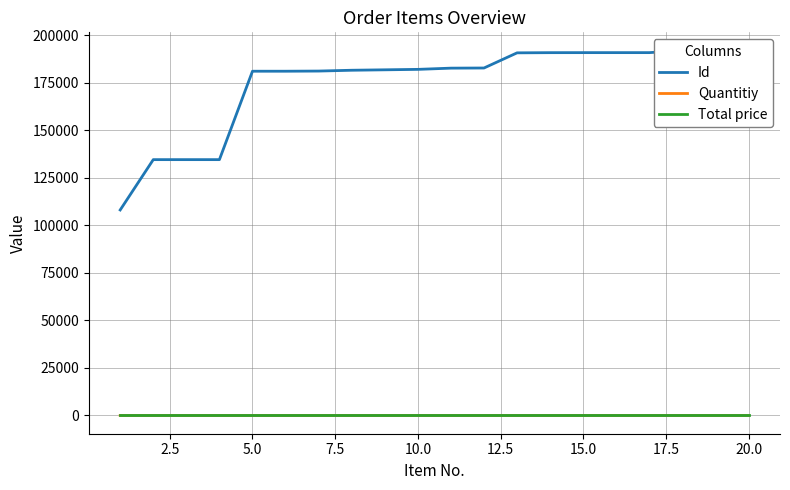

Does the chart display data point markers on the line(s)?

No